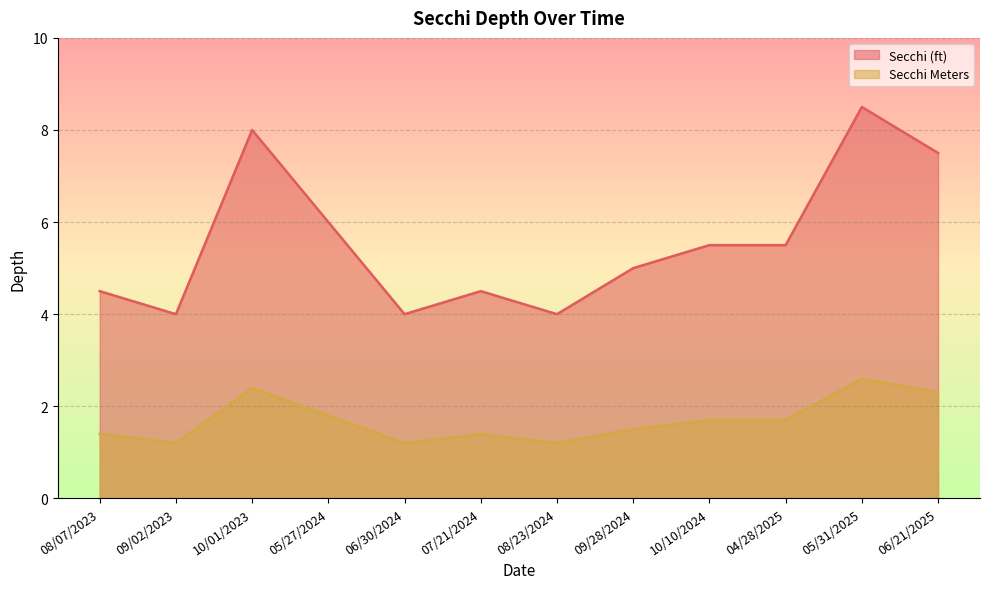

Count the number of categories in the chart.

12